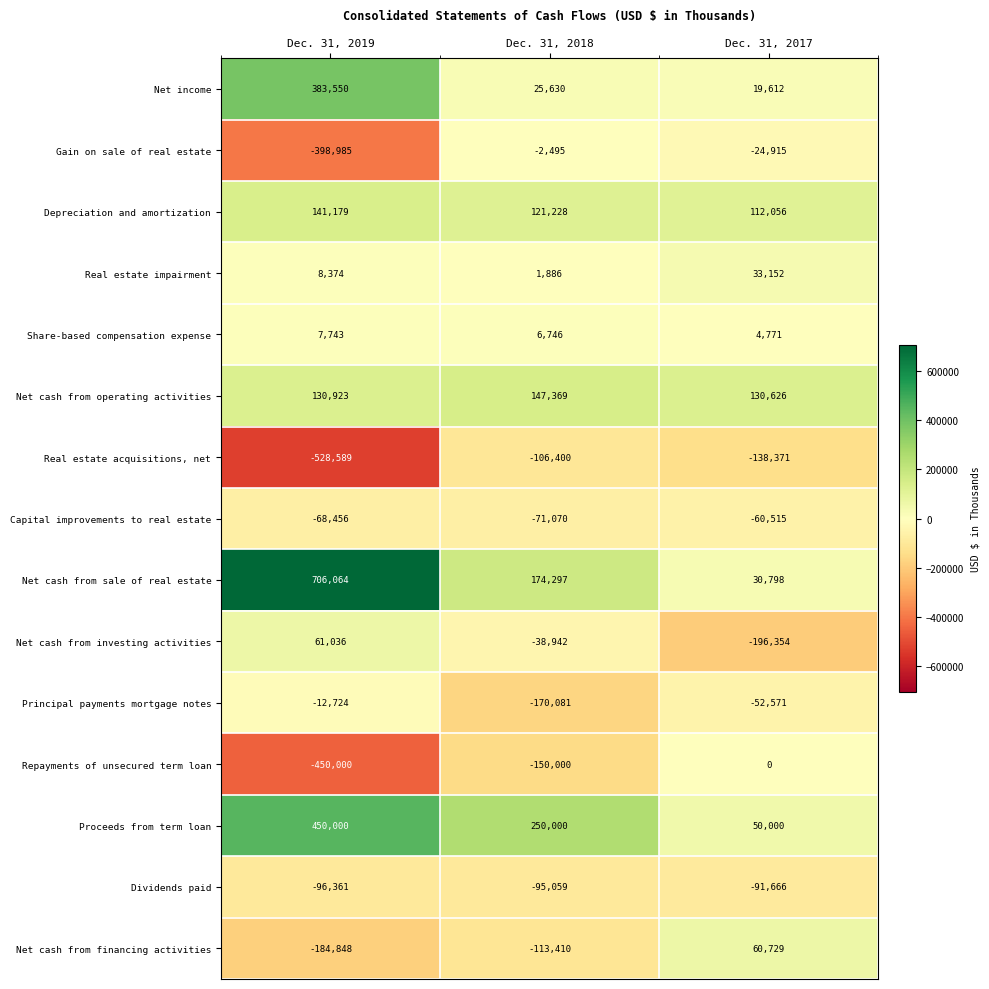

List the series in order of their peak value, lowest first.

Real estate acquisitions, net, Dividends paid, Capital improvements to real estate, Principal payments mortgage notes, Gain on sale of real estate, Repayments of unsecured term loan, Share-based compensation expense, Real estate impairment, Net cash from financing activities, Net cash from investing activities, Depreciation and amortization, Net cash from operating activities, Net income, Proceeds from term loan, Net cash from sale of real estate